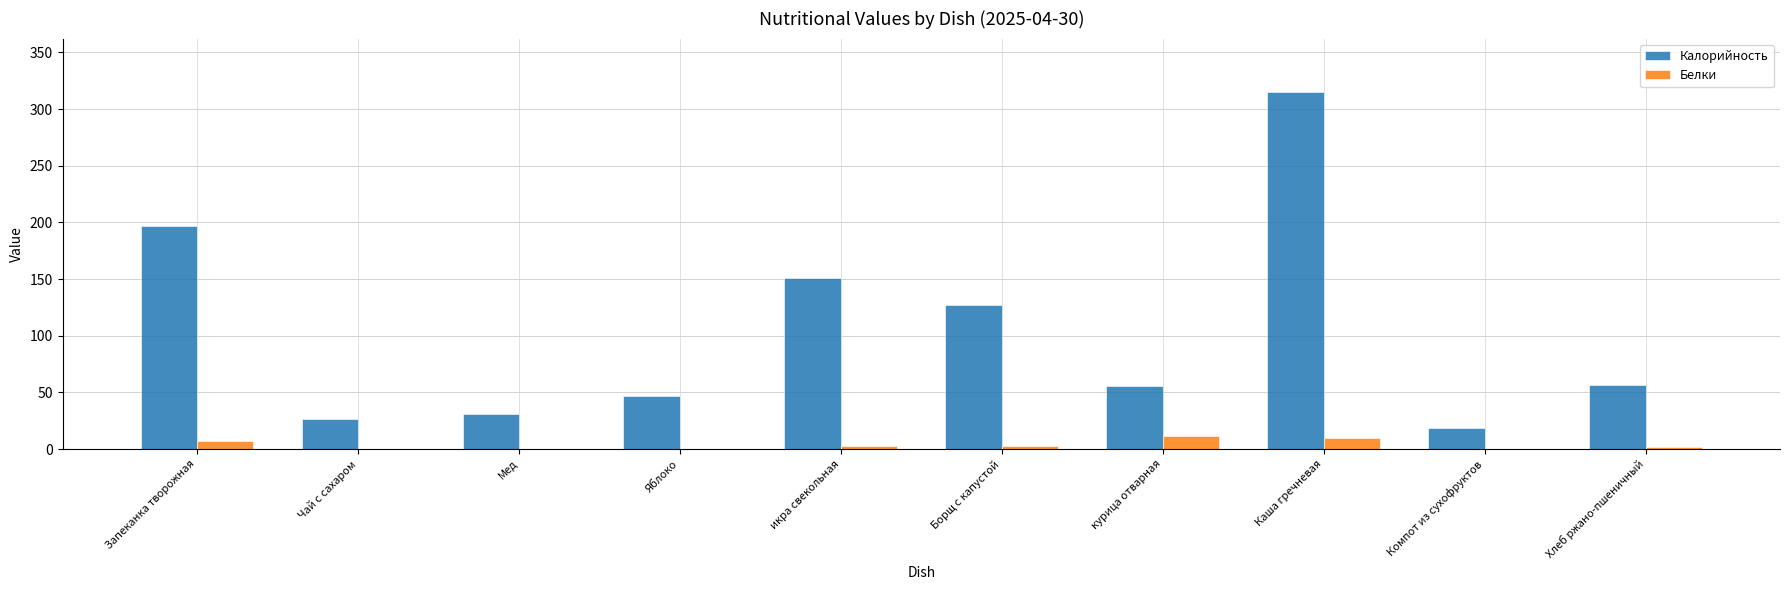

The value of Калорийность at Борщ с капустой is 127.1. True or false?

True